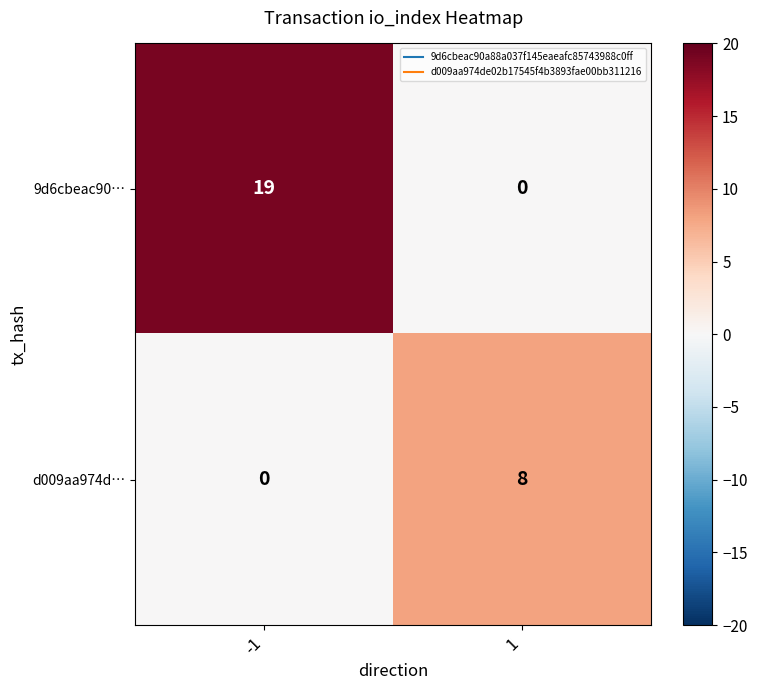

Reading right to left, transcribe all the data shown in this chart.

9d6cbeac90…: 1=0	-1=19
d009aa974d…: 1=8	-1=0